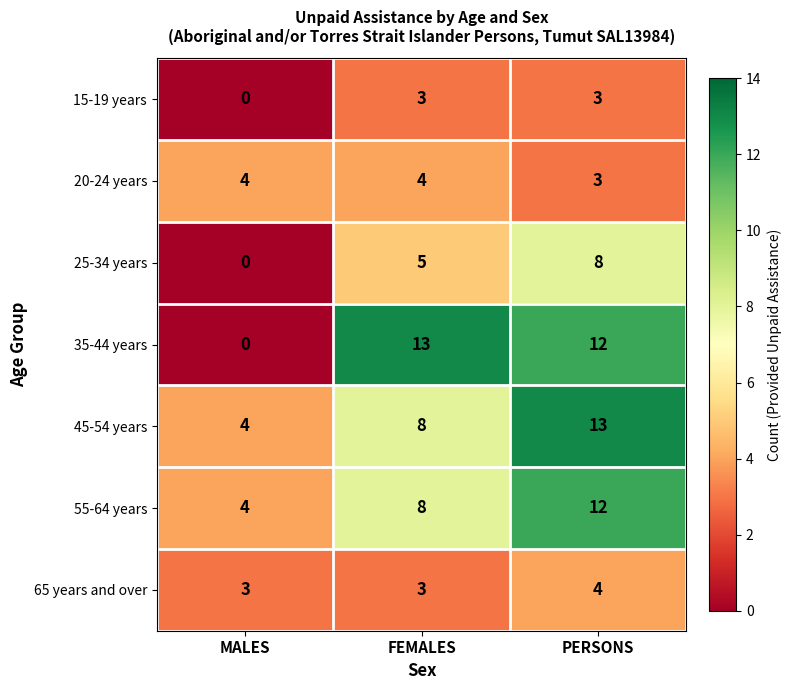

The 55-64 years series shows 12 at PERSONS. True or false?

True